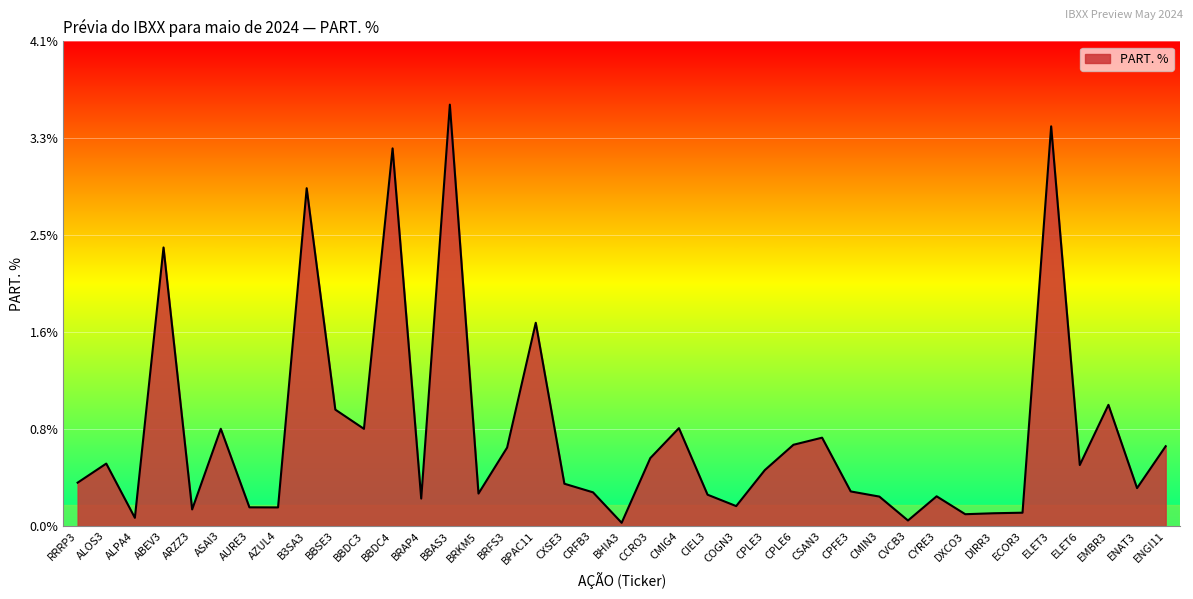

Rank the categories by value from highest to lowest.

BBAS3, ELET3, BBDC4, B3SA3, ABEV3, BPAC11, EMBR3, BBSE3, CMIG4, ASAI3, BBDC3, CSAN3, CPLE6, ENGI11, BRFS3, CCRO3, ALOS3, ELET6, CPLE3, RRRP3, CXSE3, ENAT3, CPFE3, CRFB3, BRKM5, CIEL3, CYRE3, CMIN3, BRAP4, COGN3, AURE3, AZUL4, ARZZ3, ECOR3, DIRR3, DXCO3, ALPA4, CVCB3, BHIA3